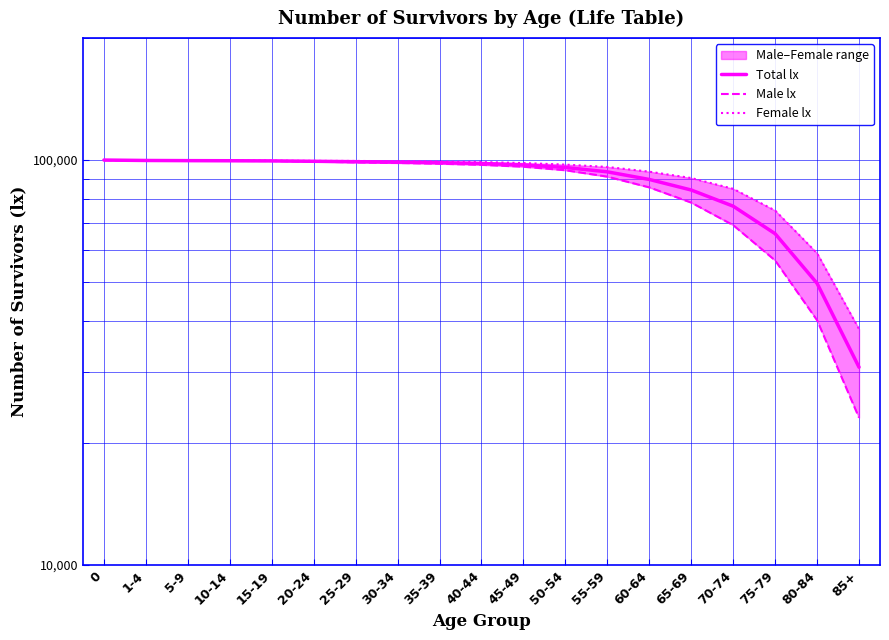

List the labels in order of Female lx value, smallest first.

85+, 80-84, 75-79, 70-74, 65-69, 60-64, 55-59, 50-54, 45-49, 40-44, 35-39, 30-34, 25-29, 20-24, 15-19, 10-14, 5-9, 1-4, 0